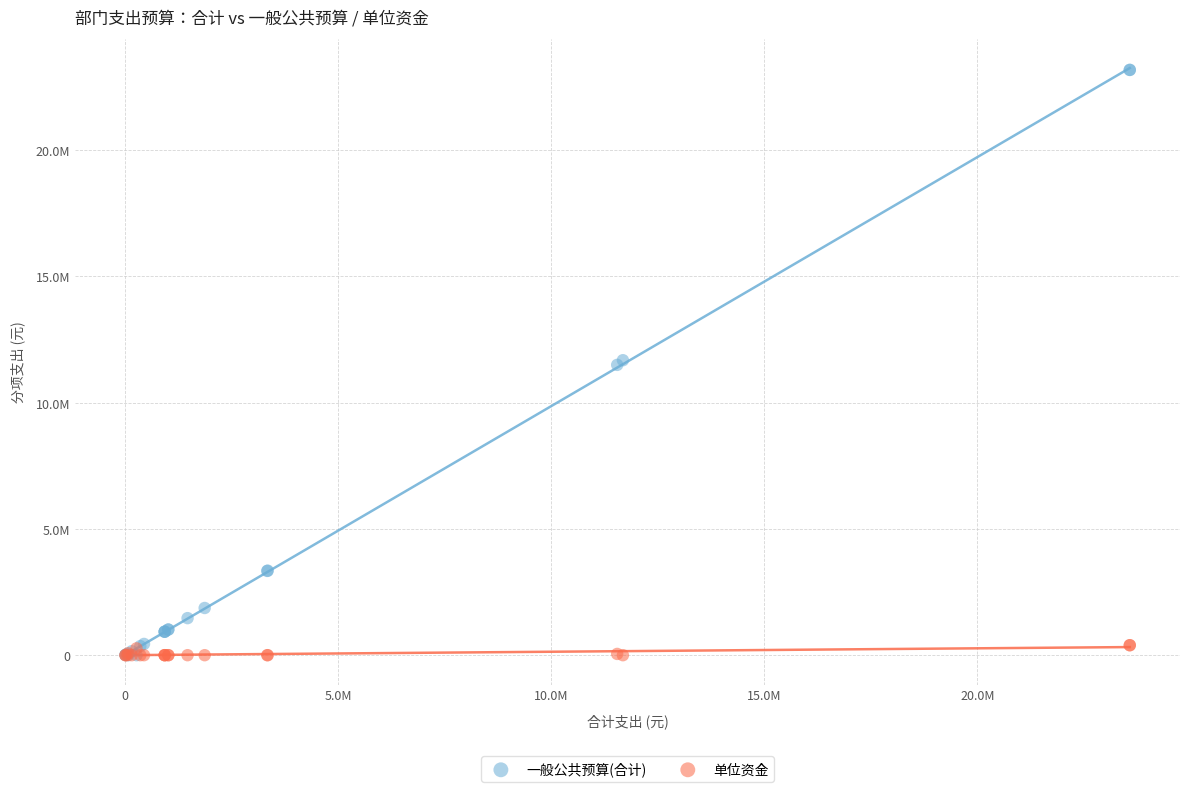

Which series has the widest spread of Y values?

一般公共预算(合计)